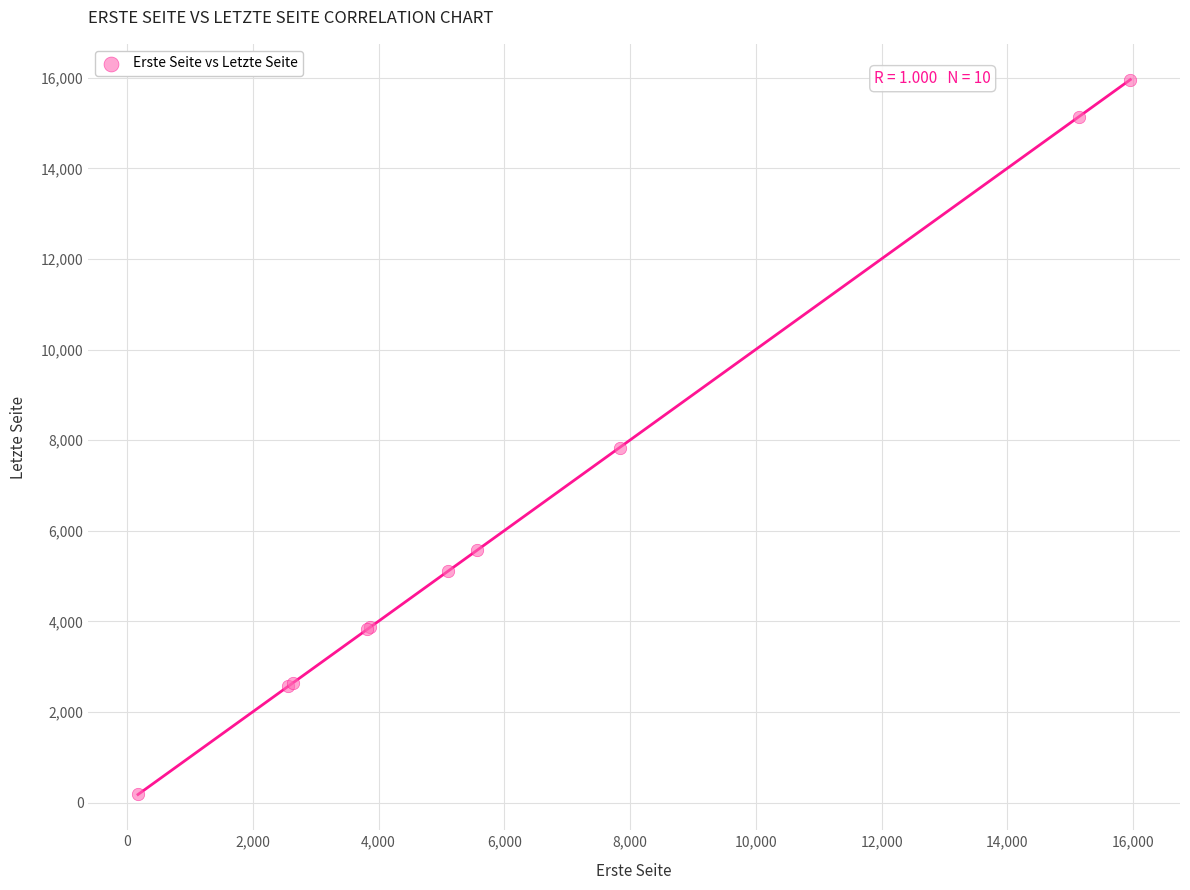

What Y value in the scatter plot is closest to 8070?

7837